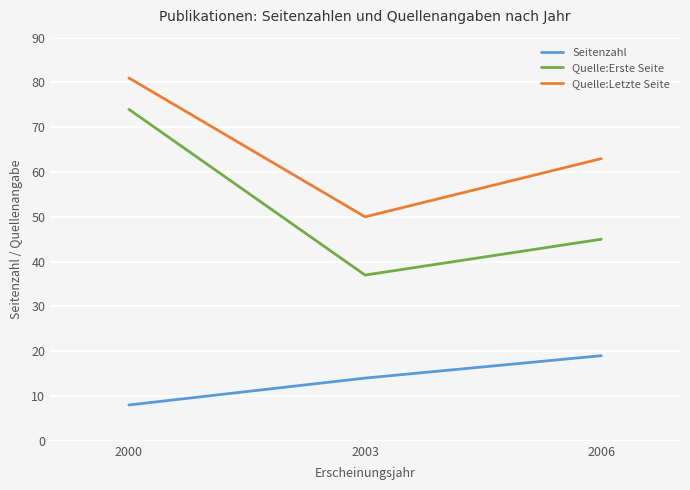

At how many categories does at least one series exceed 80?

1